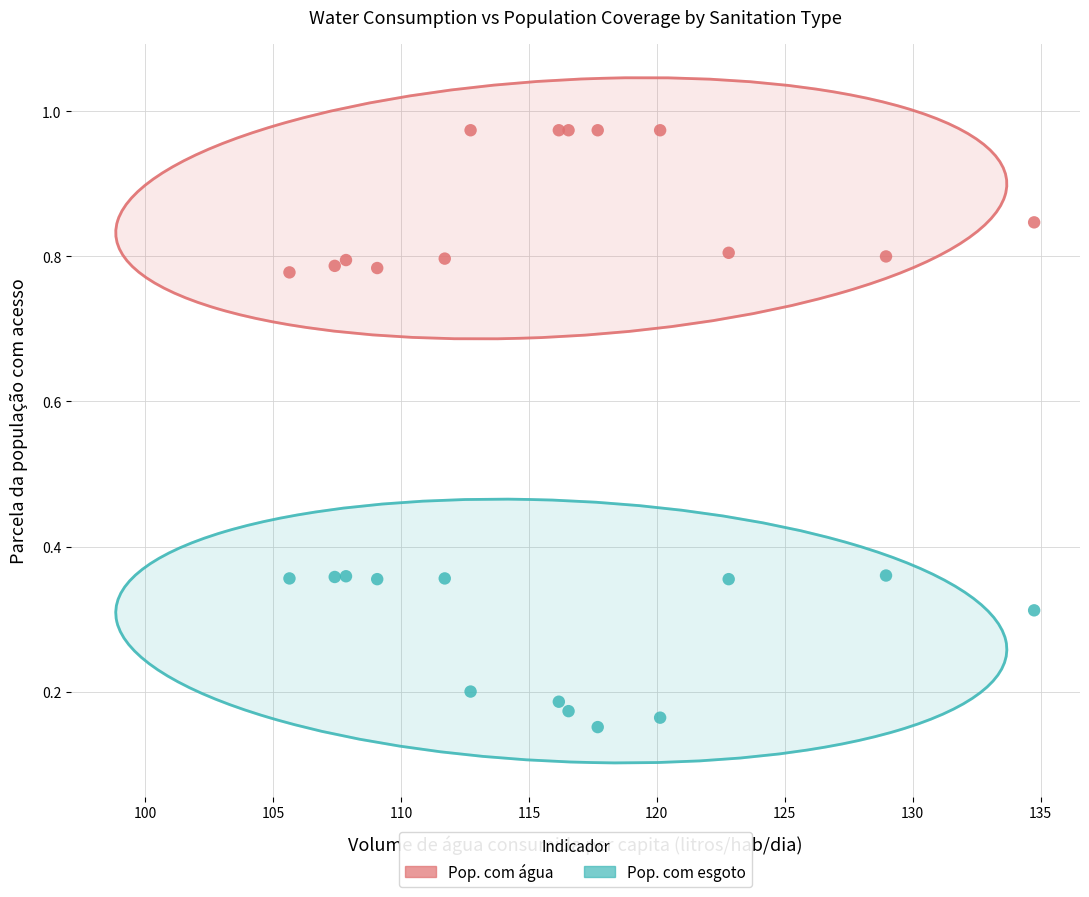

Which series has the largest Y range (max minus min)?

Pop. com esgoto